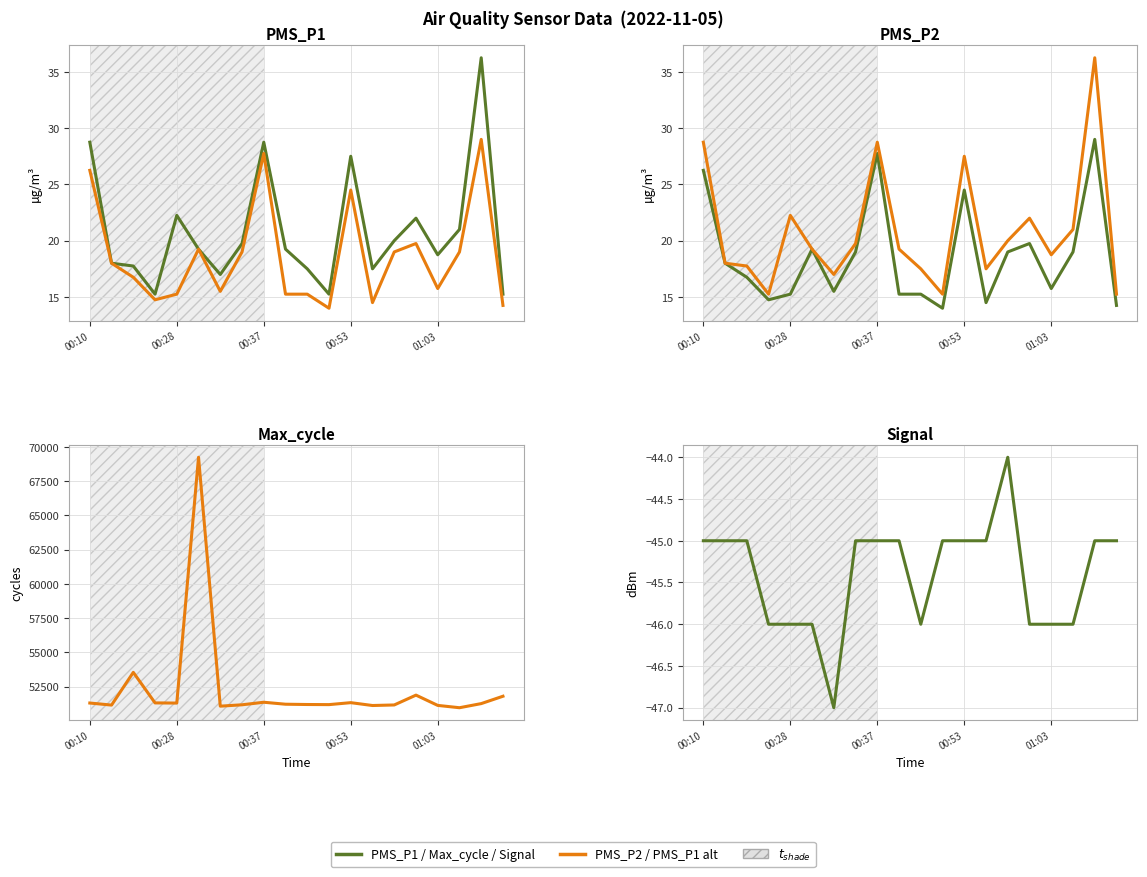

True or false: PMS_P1 and Max_cycle intersect in this chart.

False